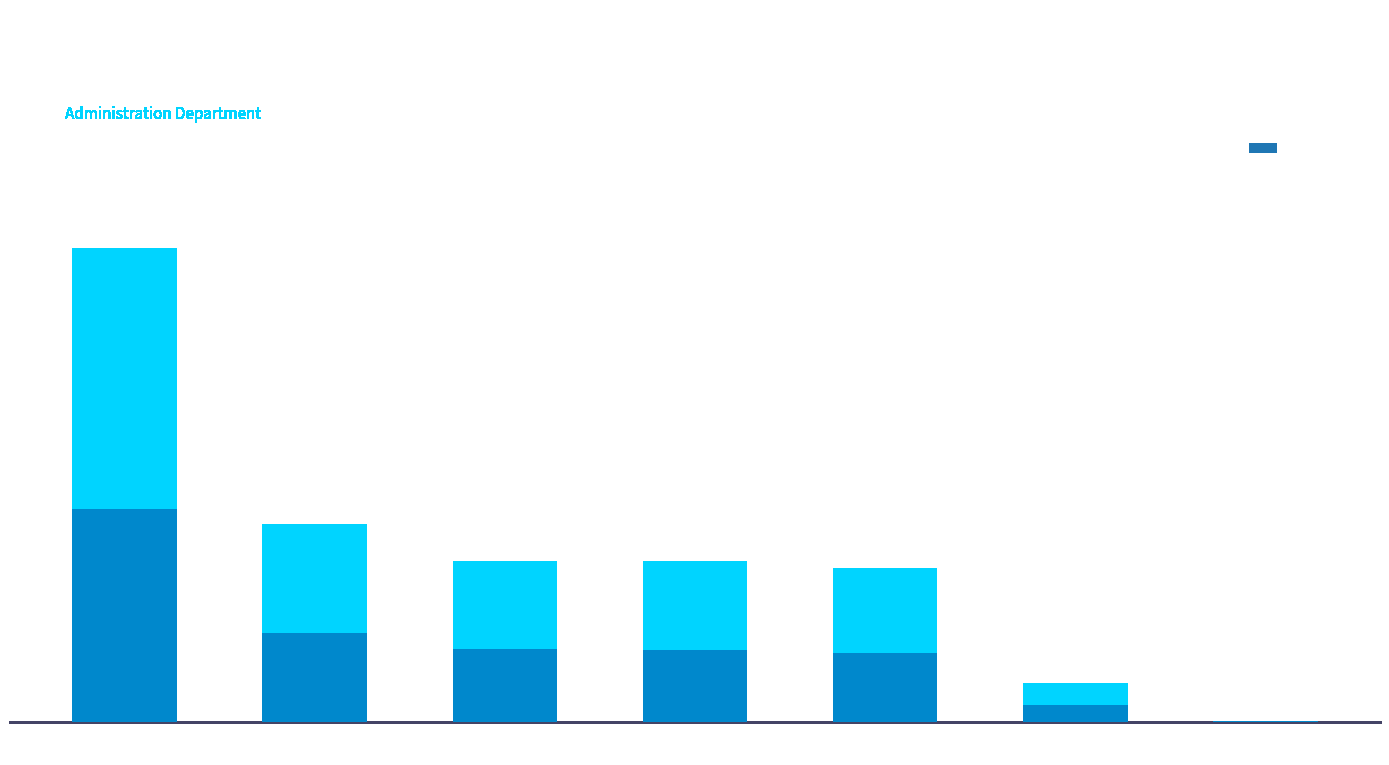

The value at Acting City
Manager/City Clerk is 138212. True or false?

True